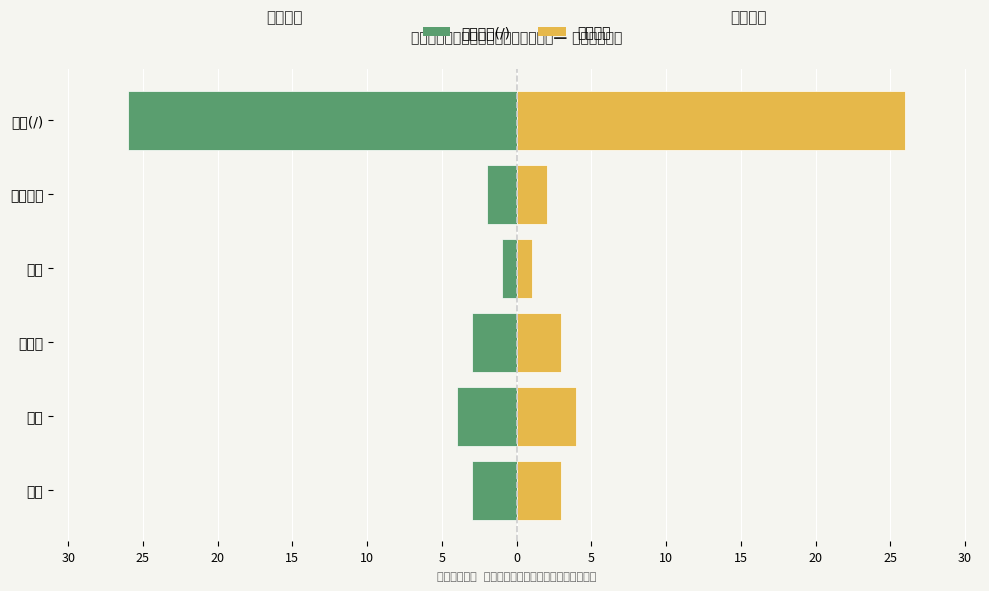

Between 天猫 and 线下(/), which series saw the biggest shift?

线下渠道